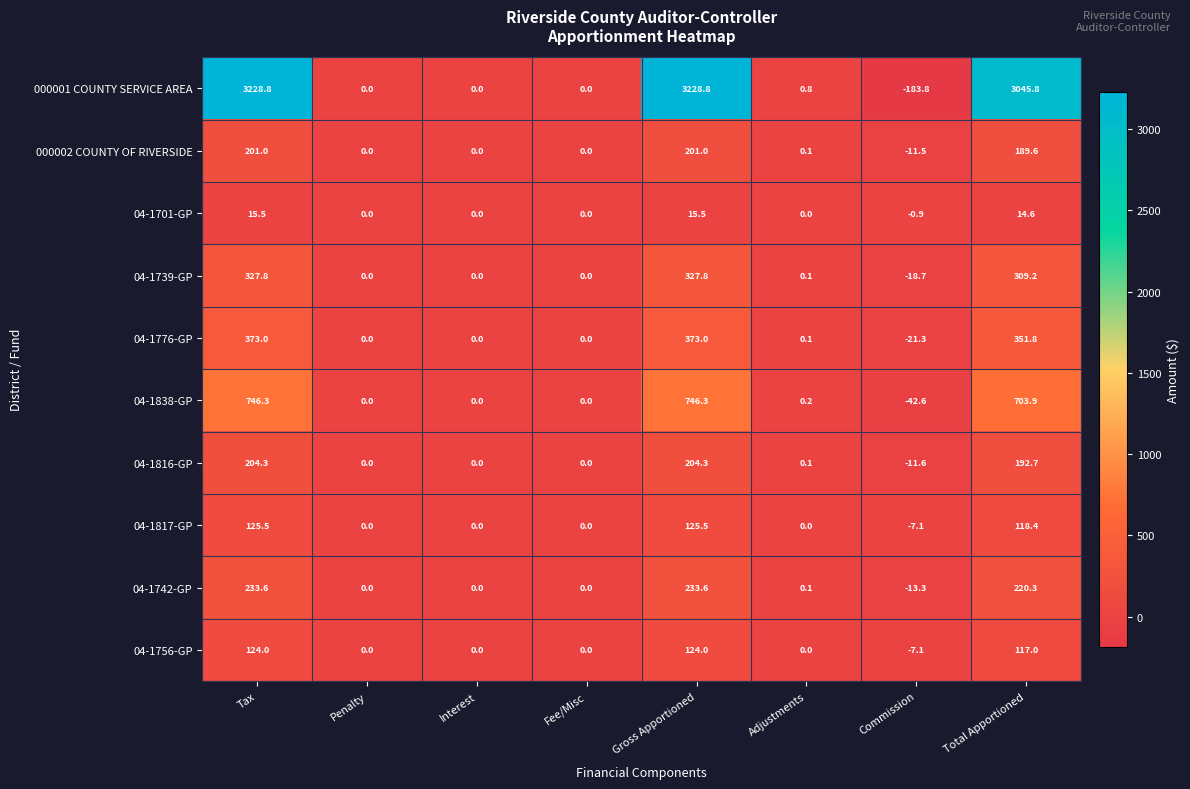

What is the sum of all 04-1816-GP values?

589.8